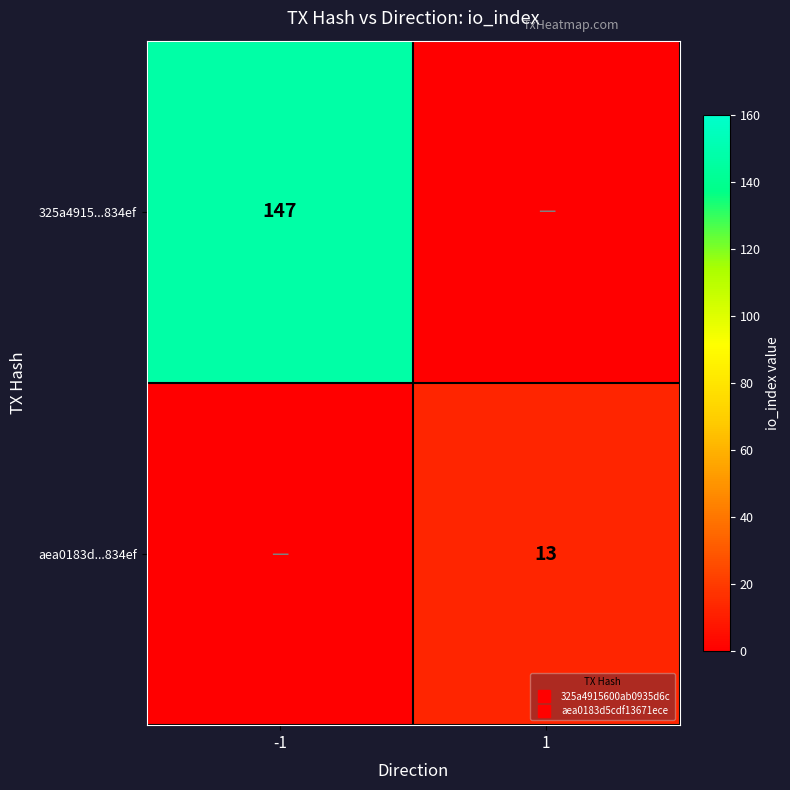

Rank the series by their average value, from highest to lowest.

325a4915...834ef, aea0183d...834ef